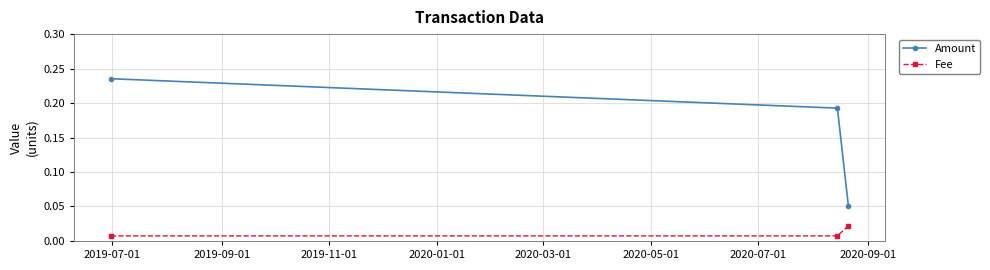

Rank the series by their maximum value, from lowest to highest.

Fee, Amount